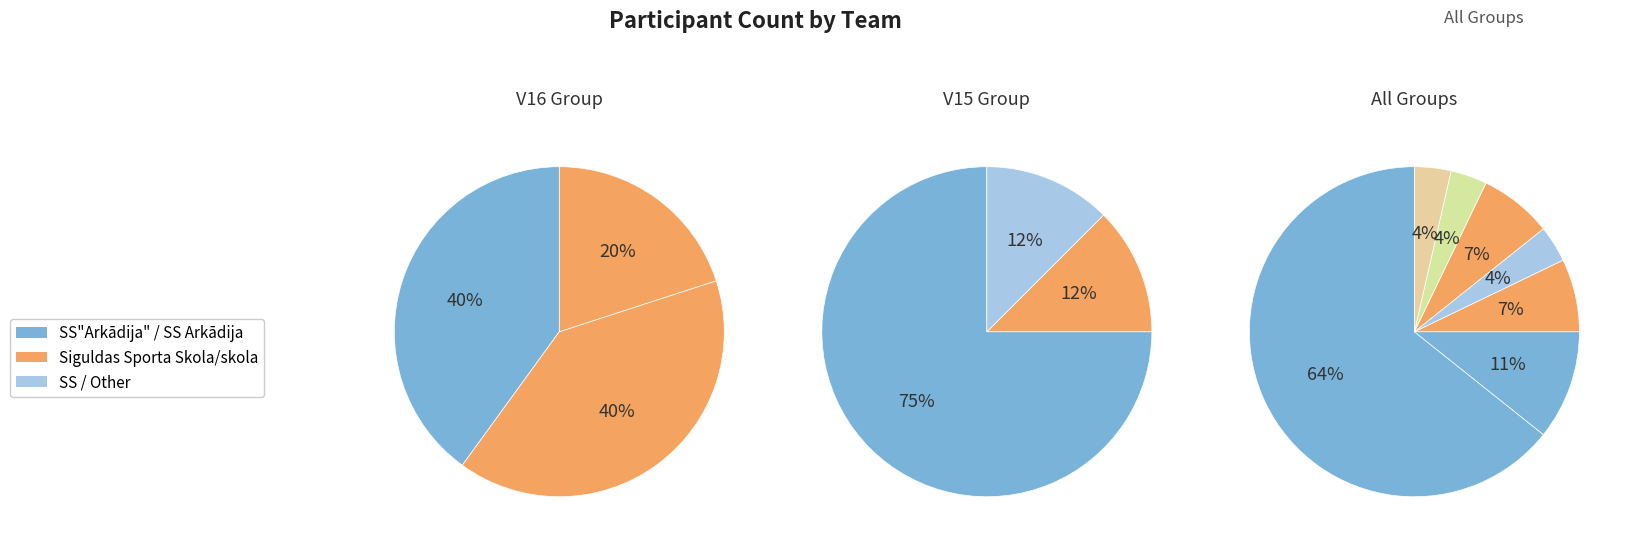

Does SS"Arkādija" represent more than half of the total?

Yes